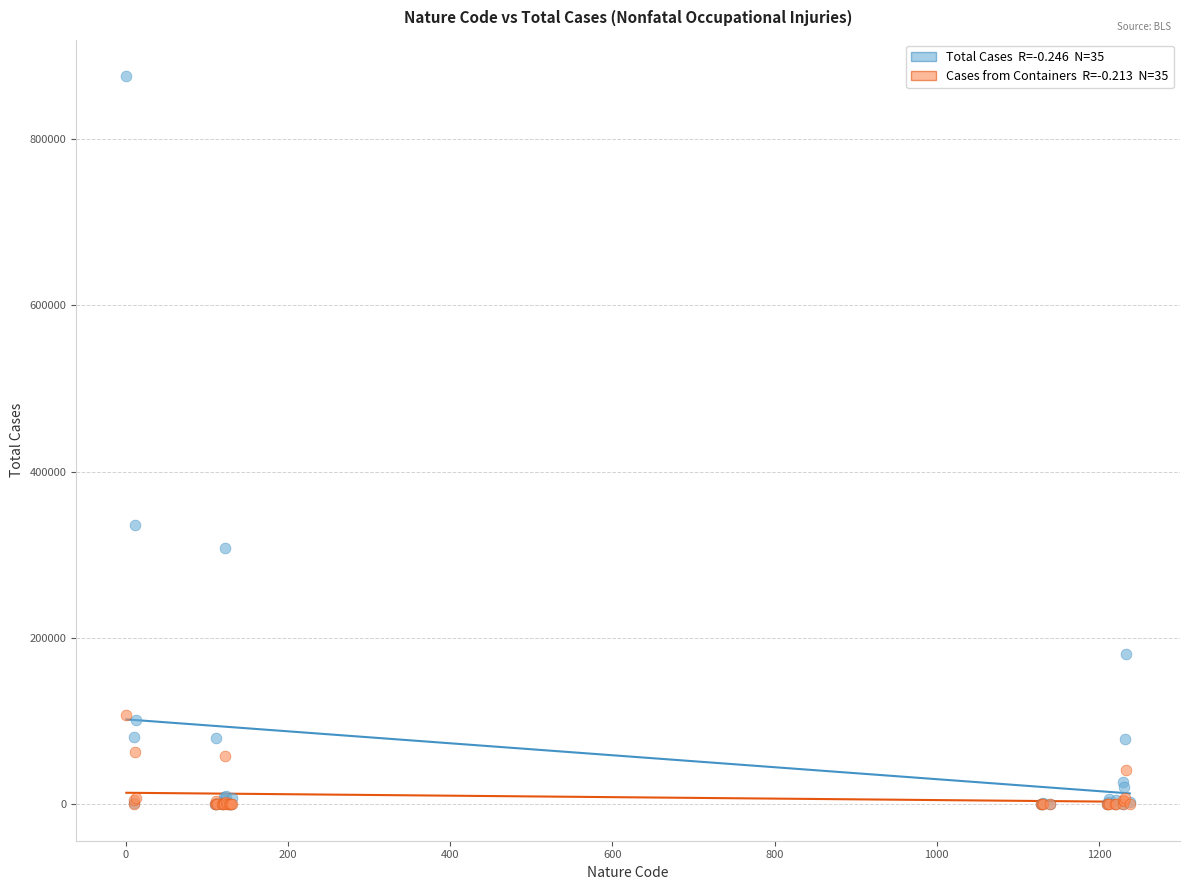

Across all series, what Y value is closest to 437790?

336000